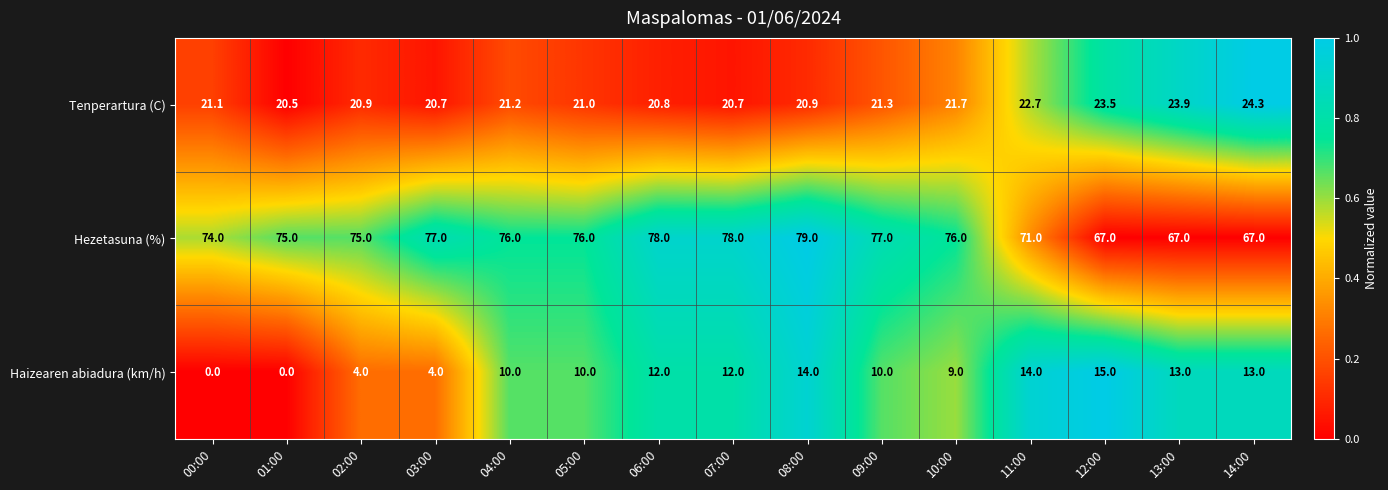

At which category is the sum across all series the highest?

08:00